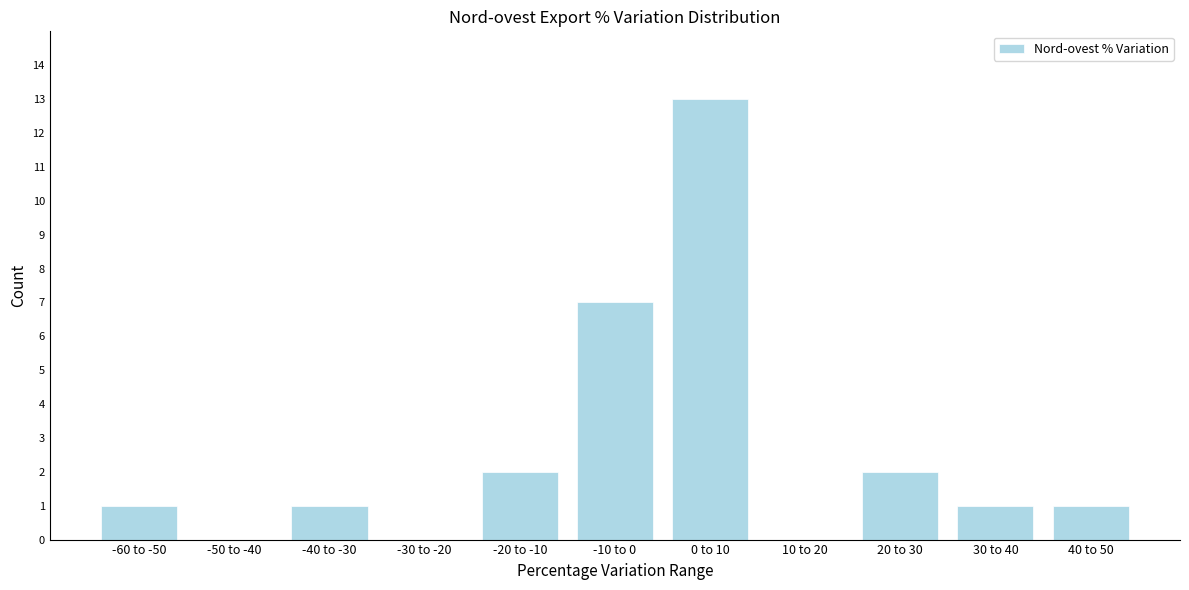

Reading right to left, transcribe all the data shown in this chart.

40 to 50=1	30 to 40=1	20 to 30=2	10 to 20=0	0 to 10=13	-10 to 0=7	-20 to -10=2	-30 to -20=0	-40 to -30=1	-50 to -40=0	-60 to -50=1